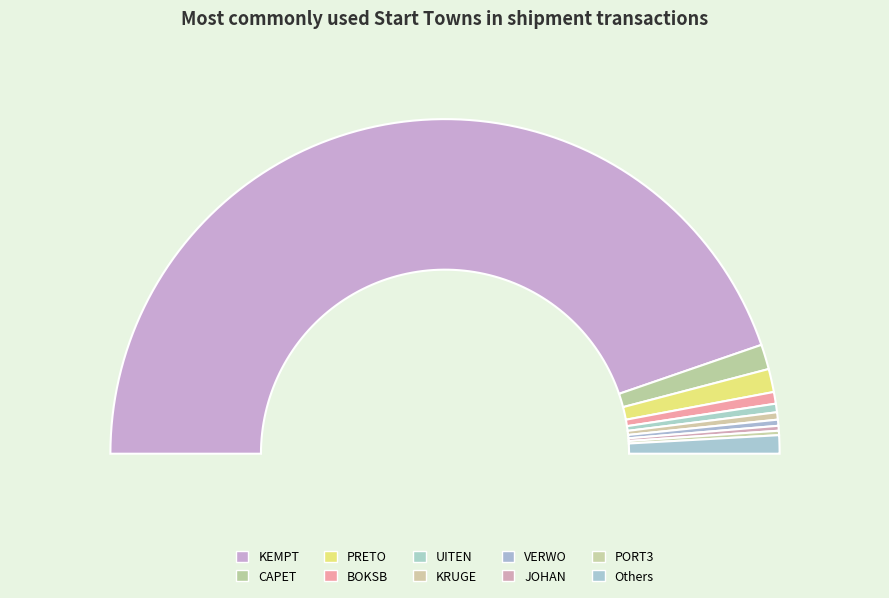

Is the sum of UITEN and PINET greater than half?

No